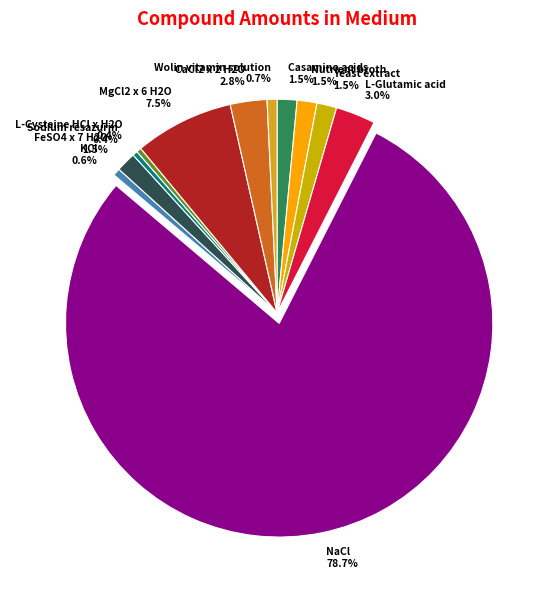

How much of the chart is everything except CaCl2 x 2 H2O 2.8%?

97.2%